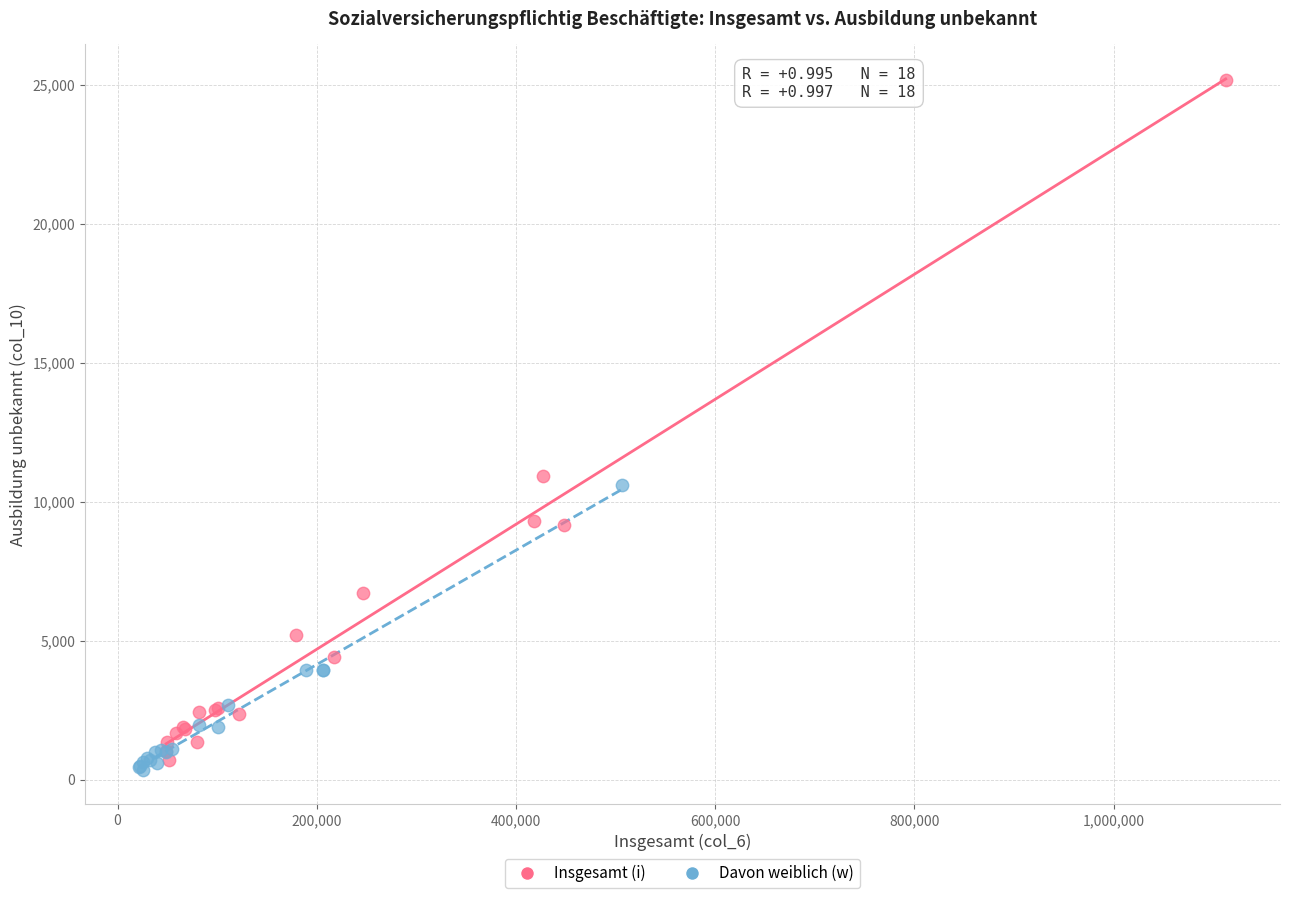

Which series reaches the maximum Y coordinate?

Insgesamt (i)